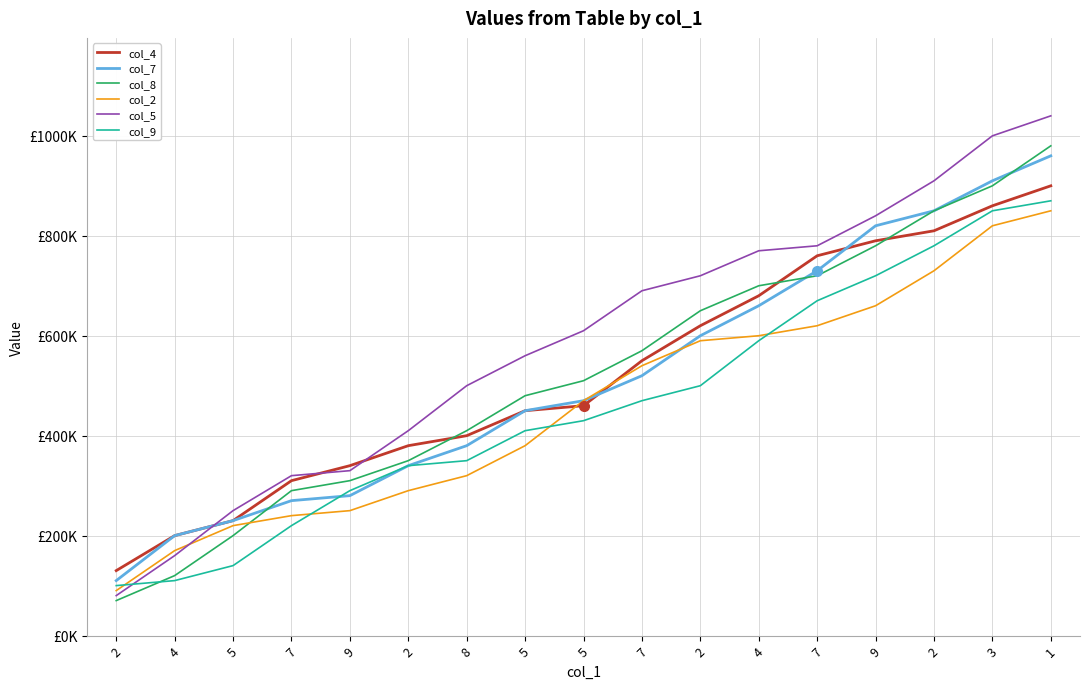

At 2, list the series in order from smallest to largest.

col_8, col_5, col_2, col_9, col_7, col_4